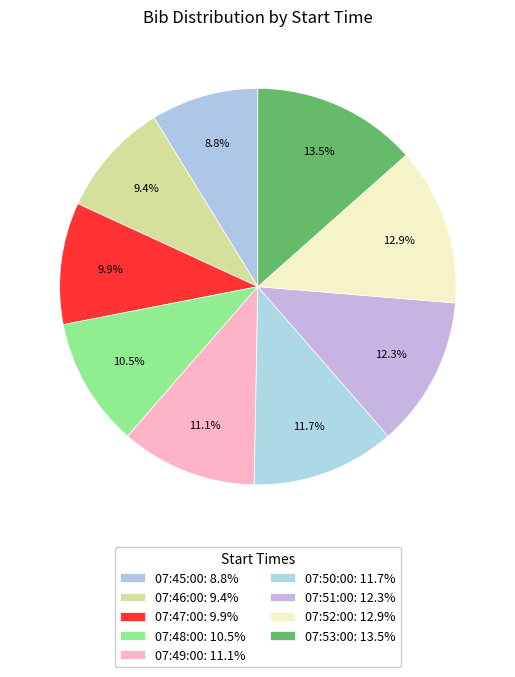

Which slice is the largest?

07:53:00